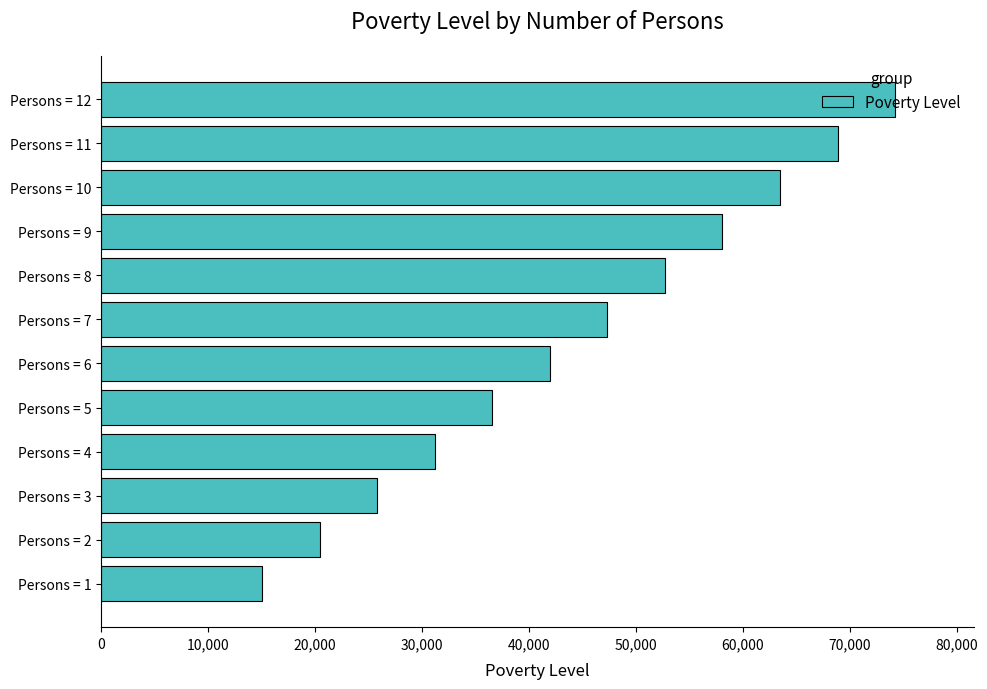

List the labels in order of value, smallest first.

Persons = 1, Persons = 2, Persons = 3, Persons = 4, Persons = 5, Persons = 6, Persons = 7, Persons = 8, Persons = 9, Persons = 10, Persons = 11, Persons = 12